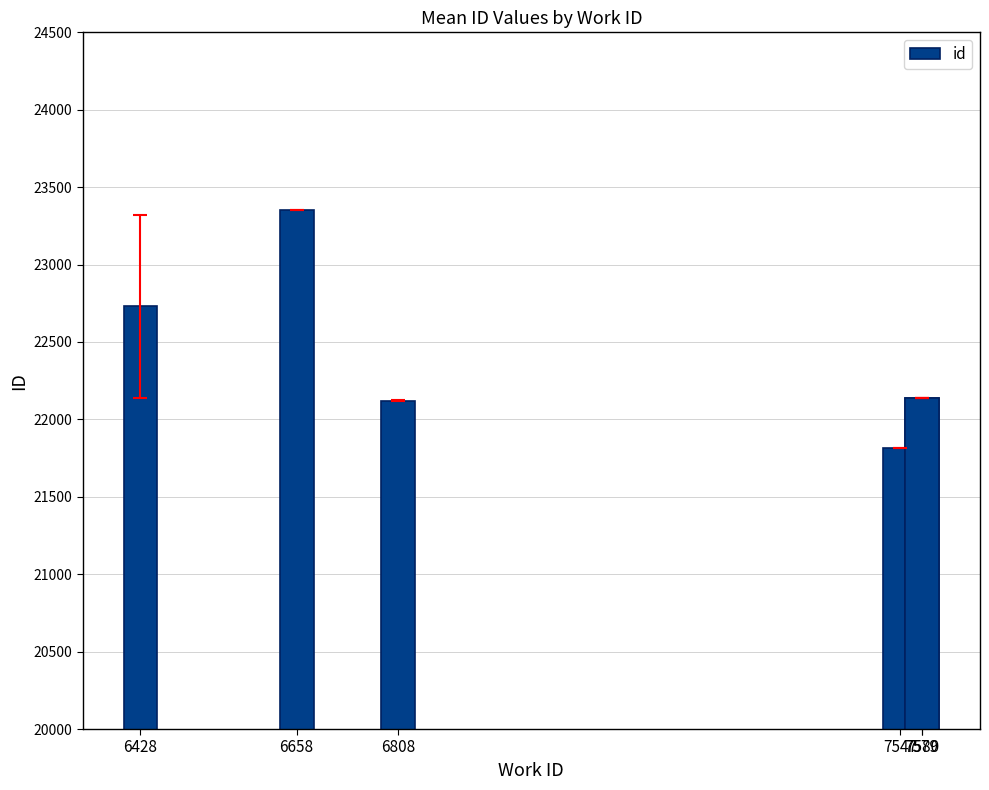

True or false: the data shows 12998.1 at 6658.

False